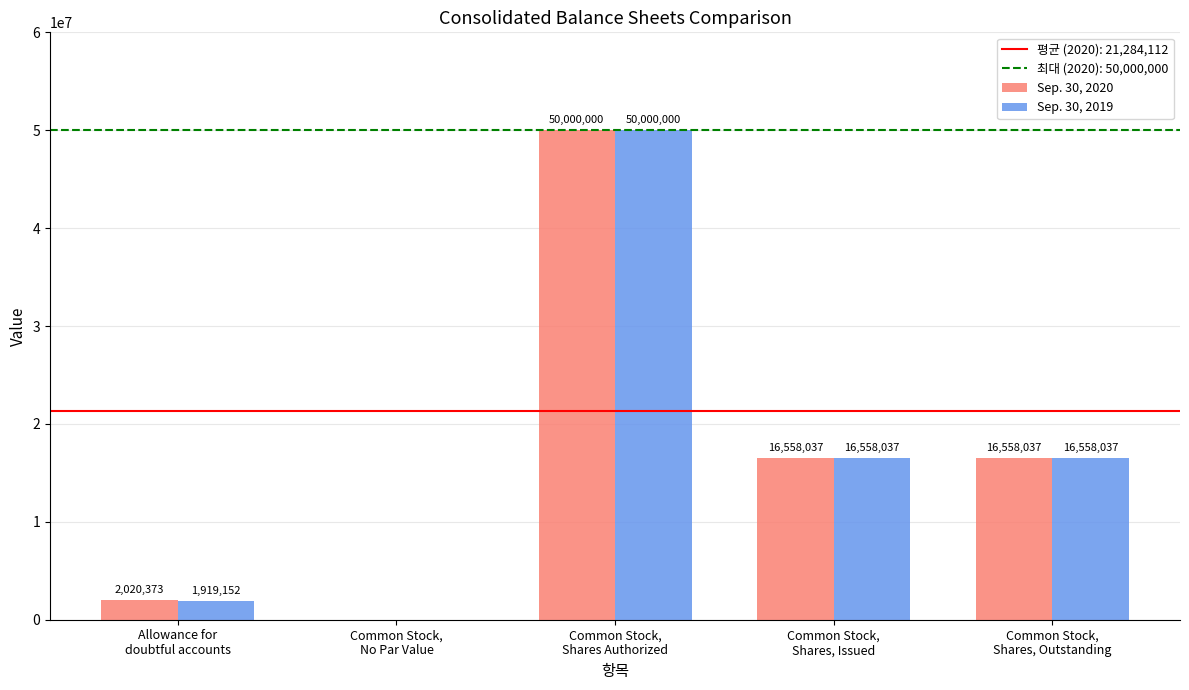

Are the bars horizontal?

No